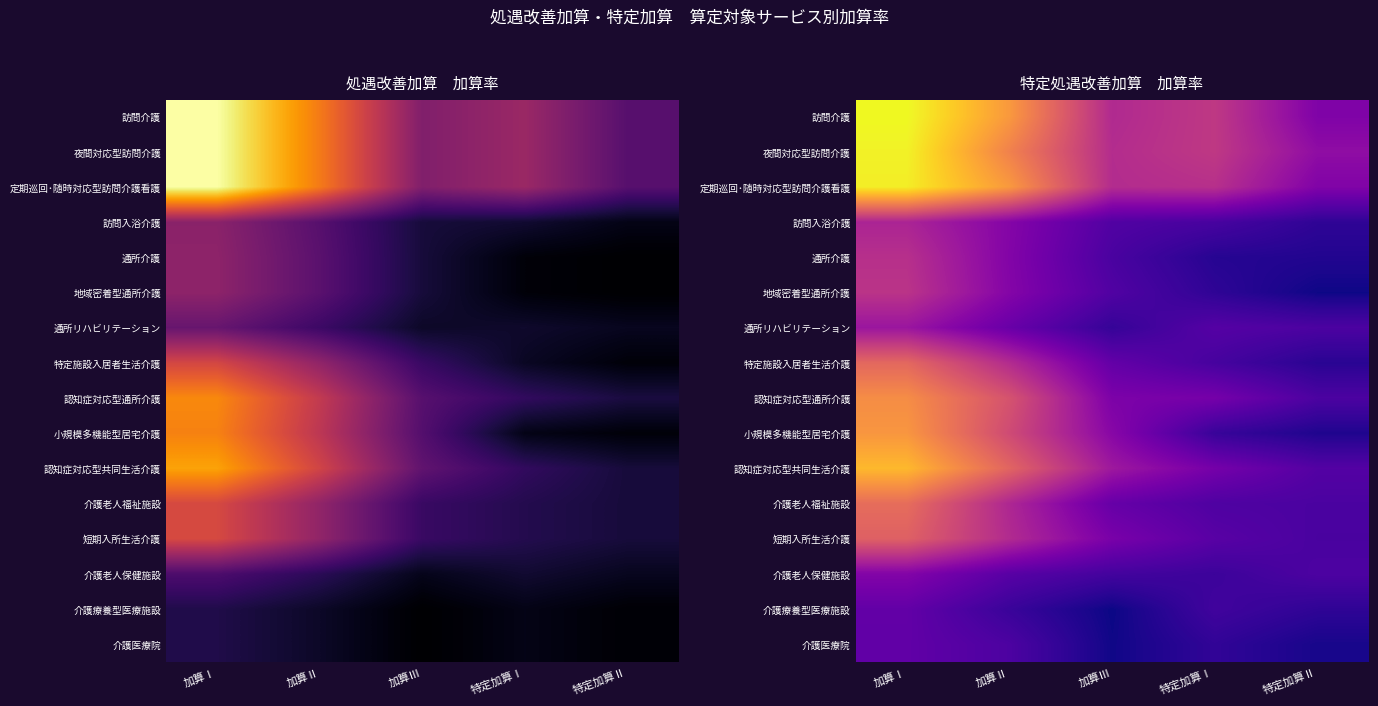

How many data points does each series have?

5